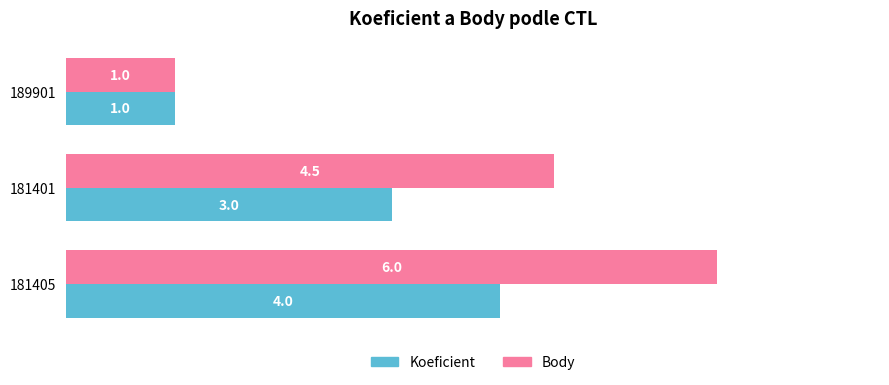

What is the average value of the Koeficient series?

2.7